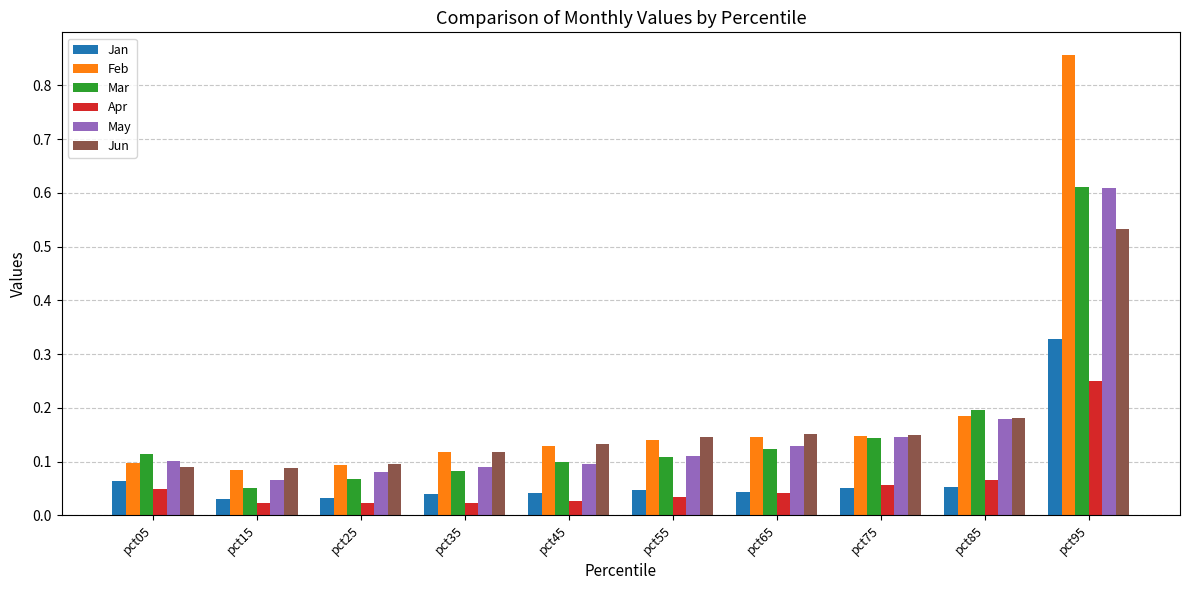

Is it true that Jun equals 0.2 at pct65?

True